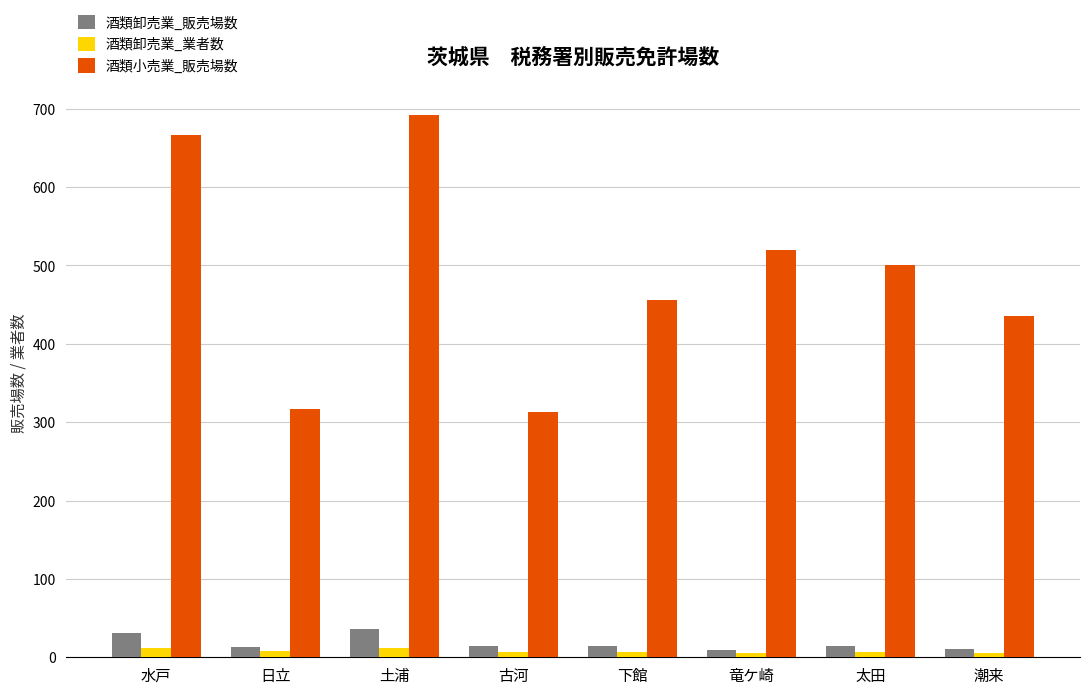

Are the bars horizontal?

No